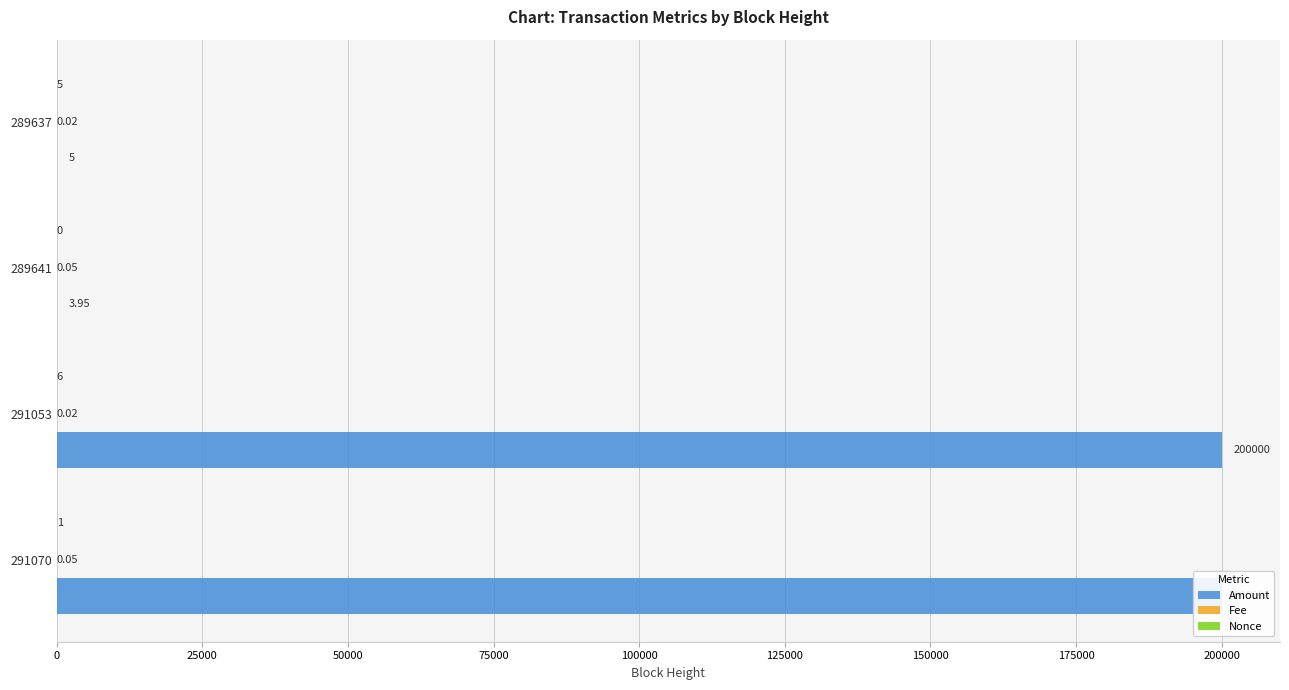

What is the total value across all series at 291053?

200006.0